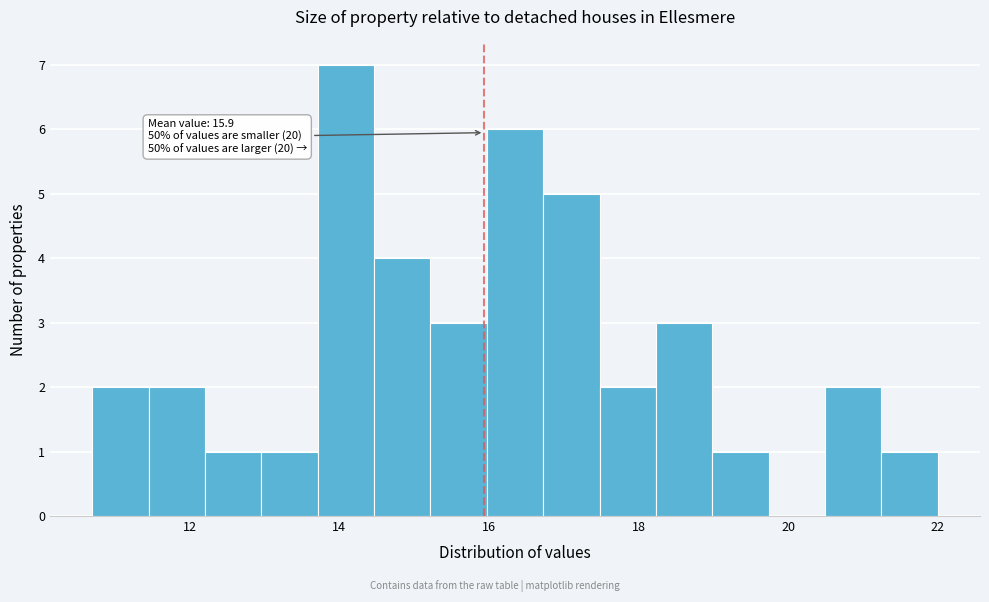

Around what value on the x-axis is the tallest bar? Give the approximate position of its centre, as read against the axis.

14.0